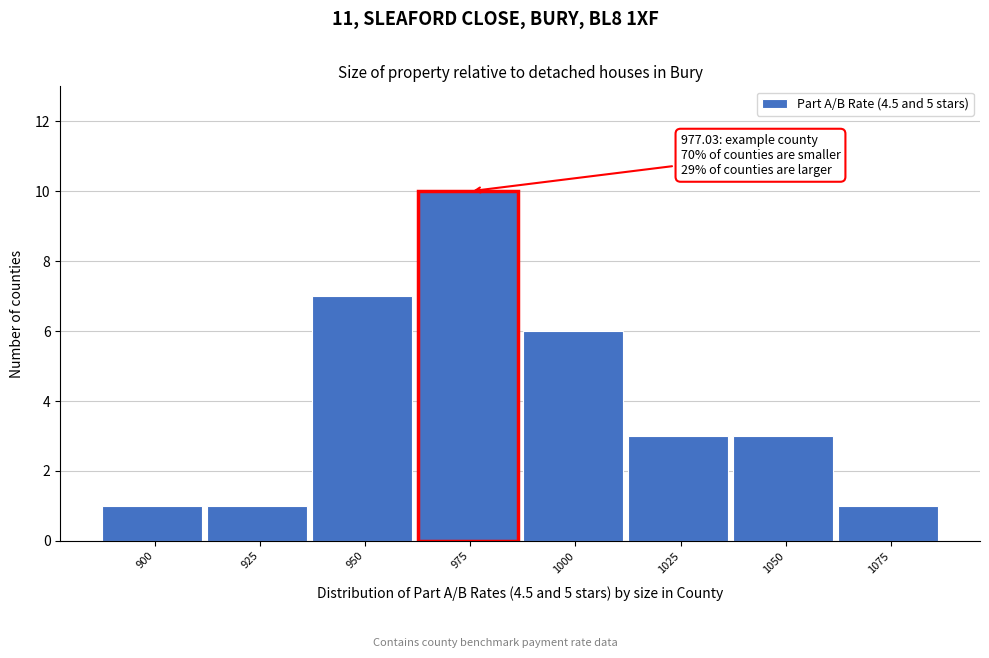

Reading left to right, list all the values displayed in this chart.

900=1	925=1	950=7	975=10	1000=6	1025=3	1050=3	1075=1